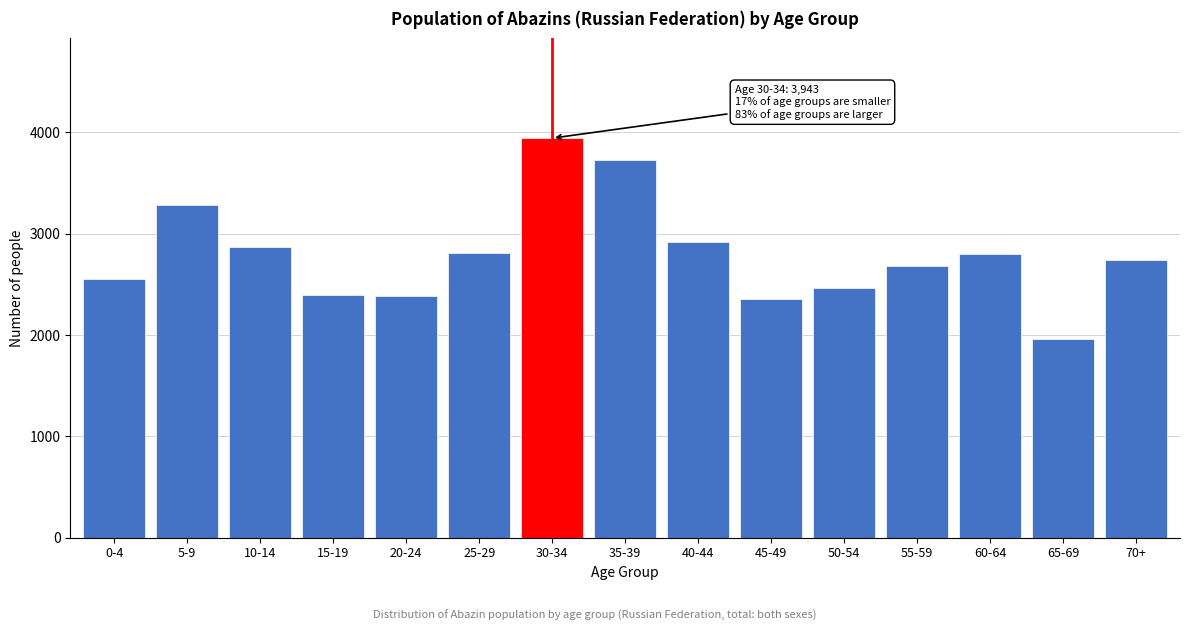

What is the greatest value displayed?

3943